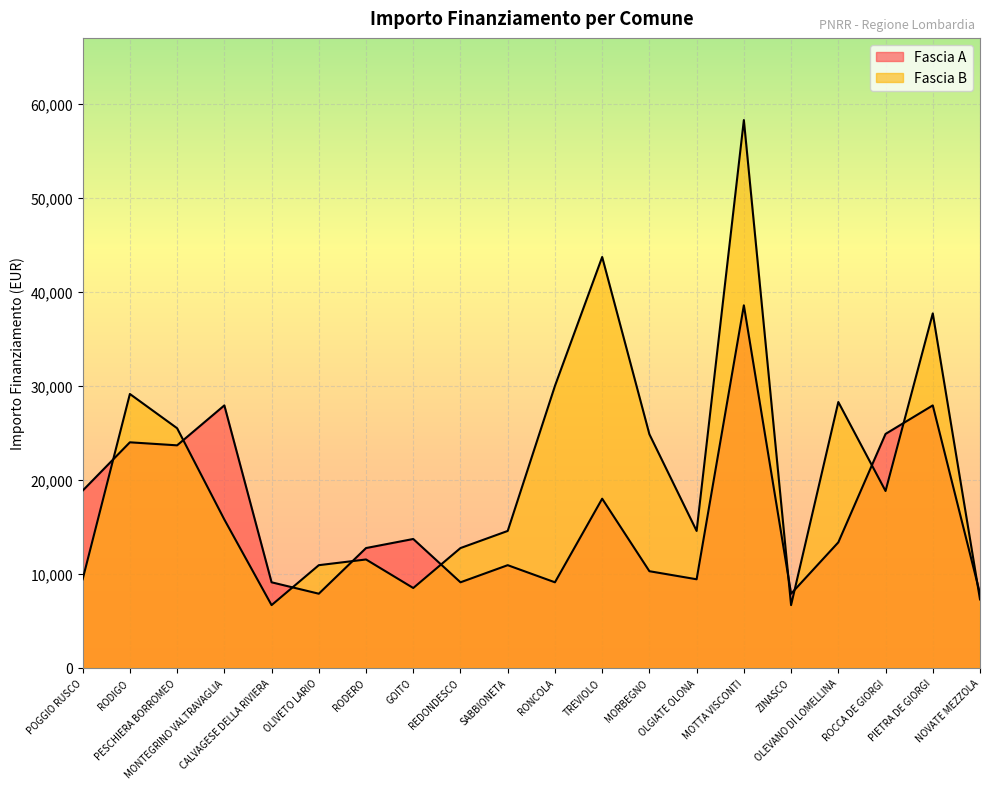

At which category is the sum across all series the highest?

MOTTA VISCONTI